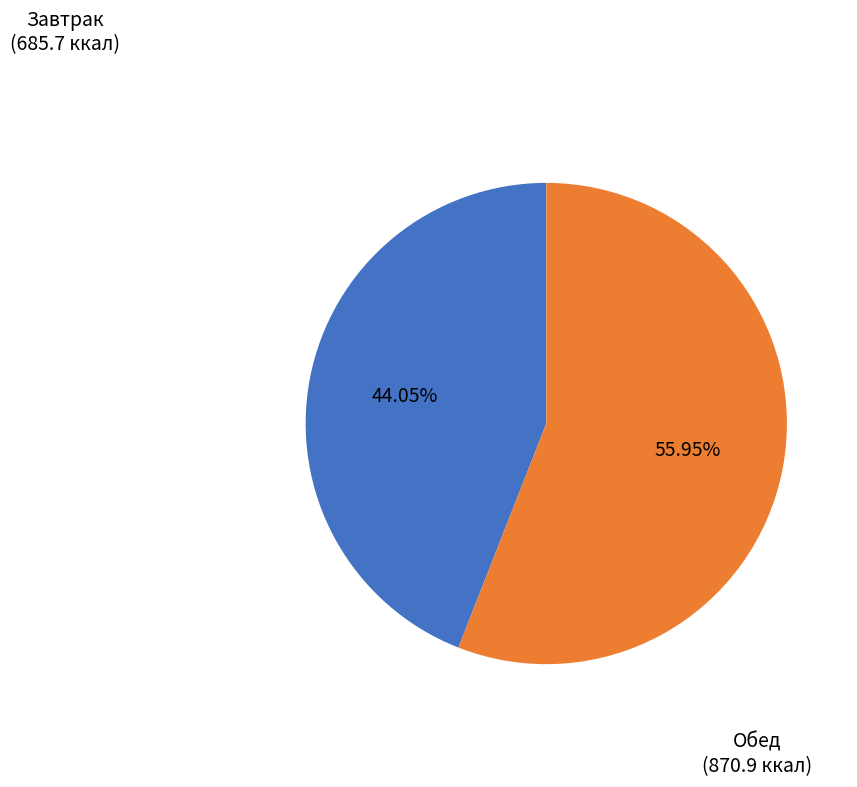

Count the number of slices in the pie.

2